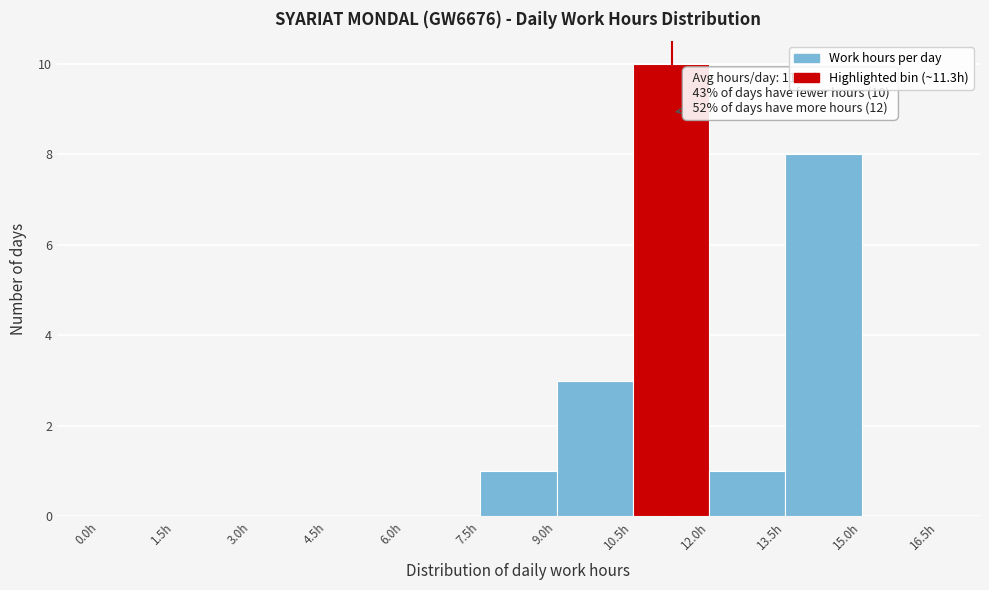

Over which range of the x-axis is the bar tallest?

10.5 to 12.0